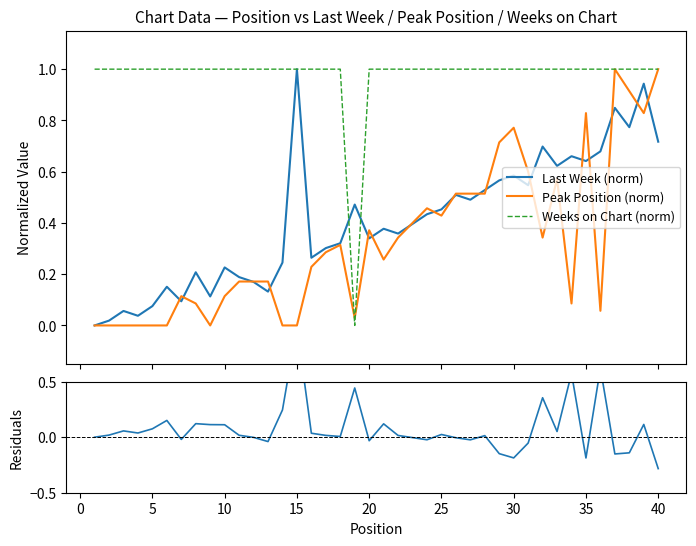

What is the maximum value for Weeks on Chart (norm)?

1.0